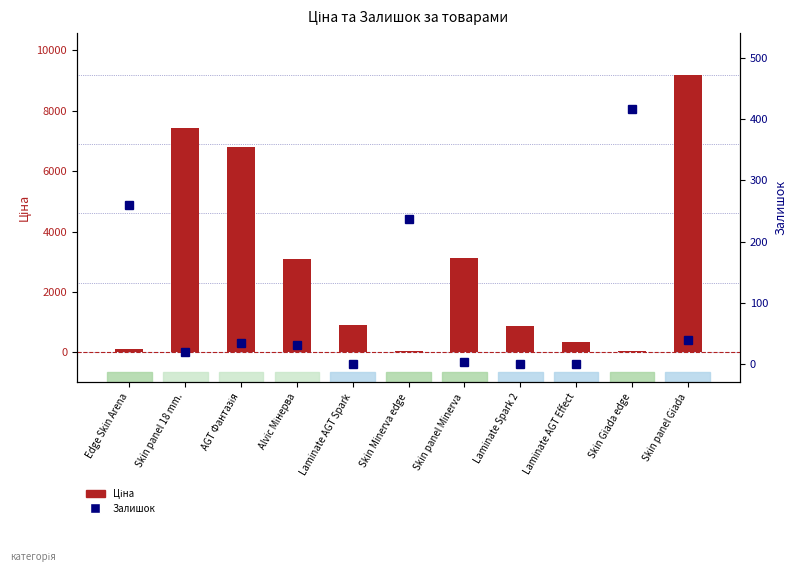

True or false: Залишок has a value of 178.1 at Laminate AGT Effect.

False